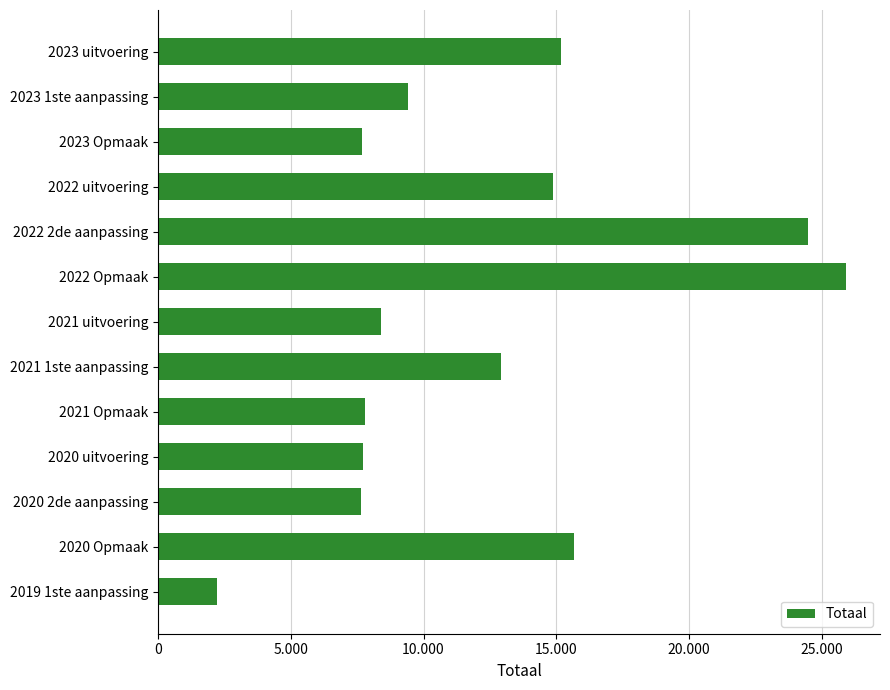

Which label corresponds to the largest value in the chart?

2022 Opmaak